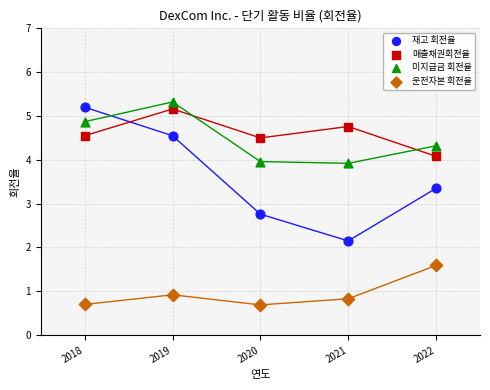

Across all series, what Y value is closest to 3?

2.8